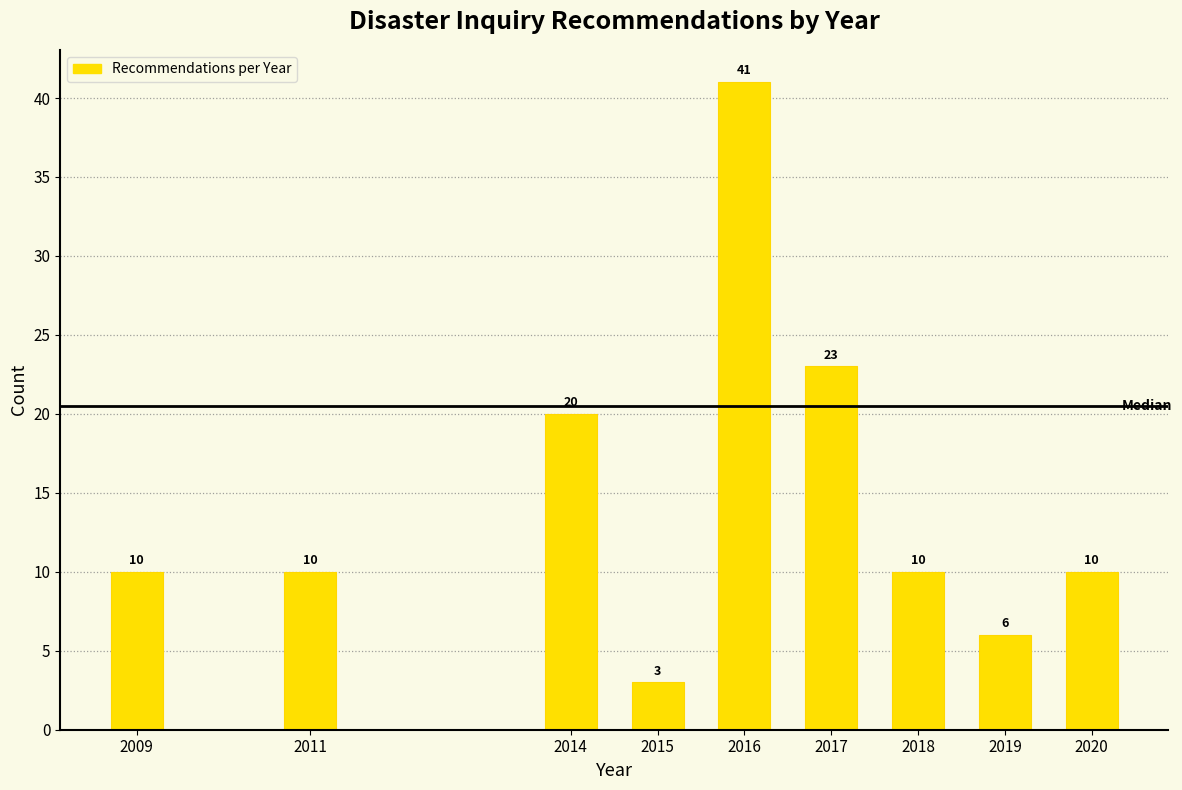

Reading right to left, list all the values displayed in this chart.

10	6	10	23	41	3	20	10	10